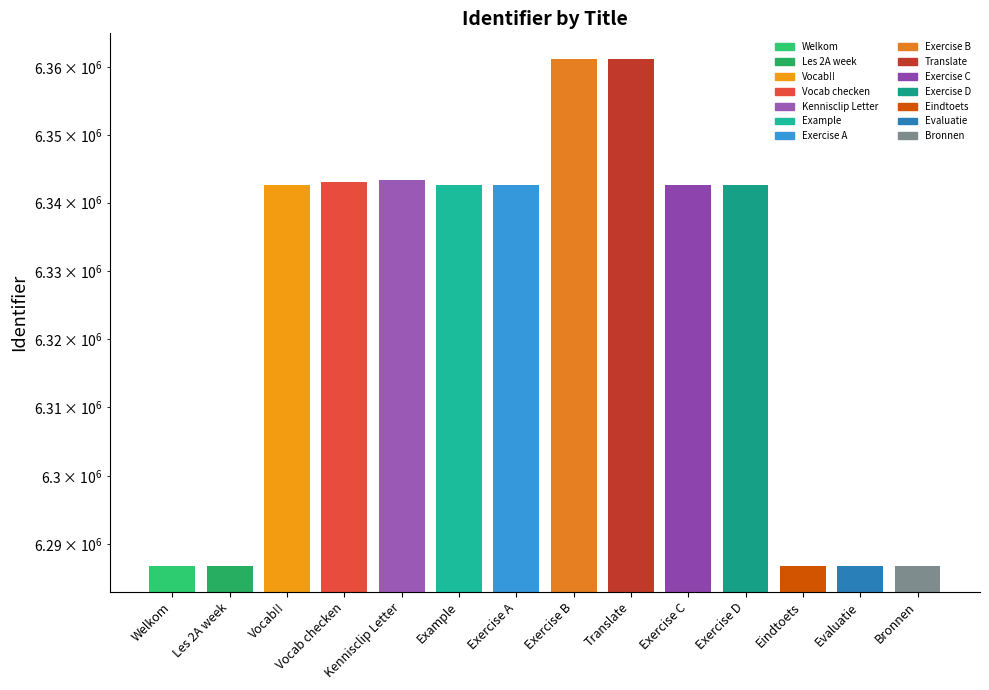

Approximately how many times larger is the value at Exercise D compared to Kennisclip Letter?

1.0